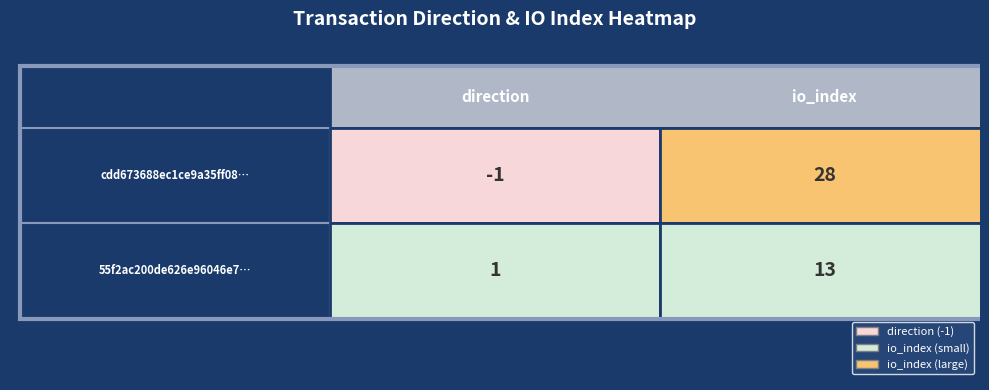

How many distinct data groups are displayed?

2